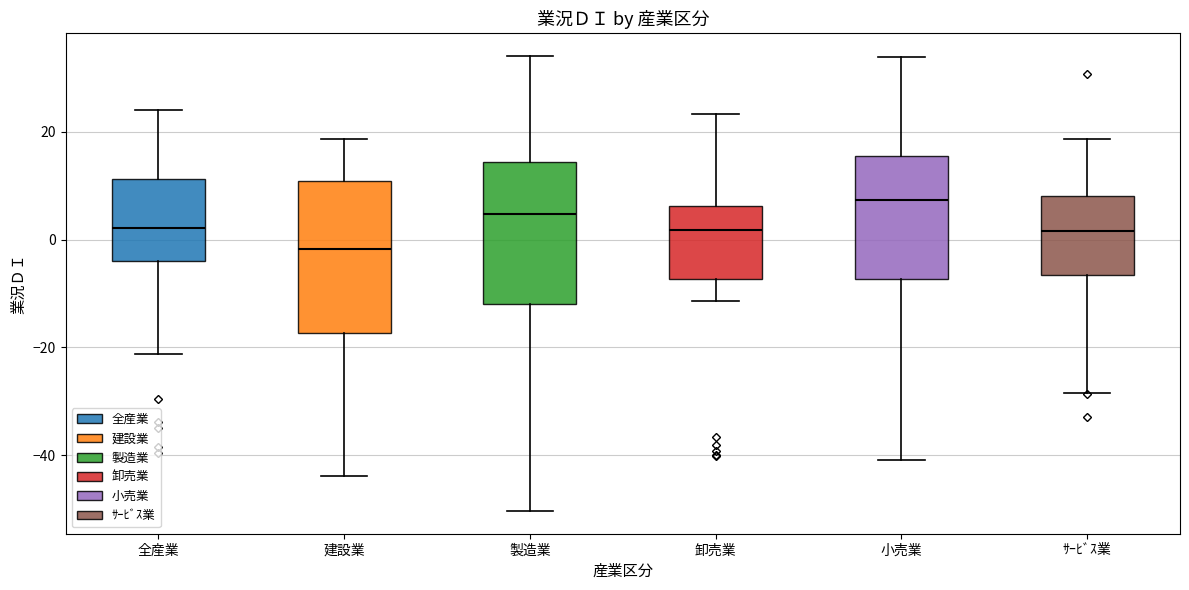

Reading left to right, transcribe this box plot: for each box, give where its median line is, the range the box spans, and where its two whiskers end, as read against the y-axis. The values are not printed on the chart, so give them approximately, as read against the axis.

全産業: median 2, box -4 to 12, whiskers -22 to 24
建設業: median -2, box -18 to 10, whiskers -44 to 18
製造業: median 4, box -12 to 14, whiskers -50 to 34
卸売業: median 2, box -8 to 6, whiskers -12 to 24
小売業: median 8, box -8 to 16, whiskers -40 to 34
ｻｰﾋﾞｽ業: median 2, box -6 to 8, whiskers -28 to 18